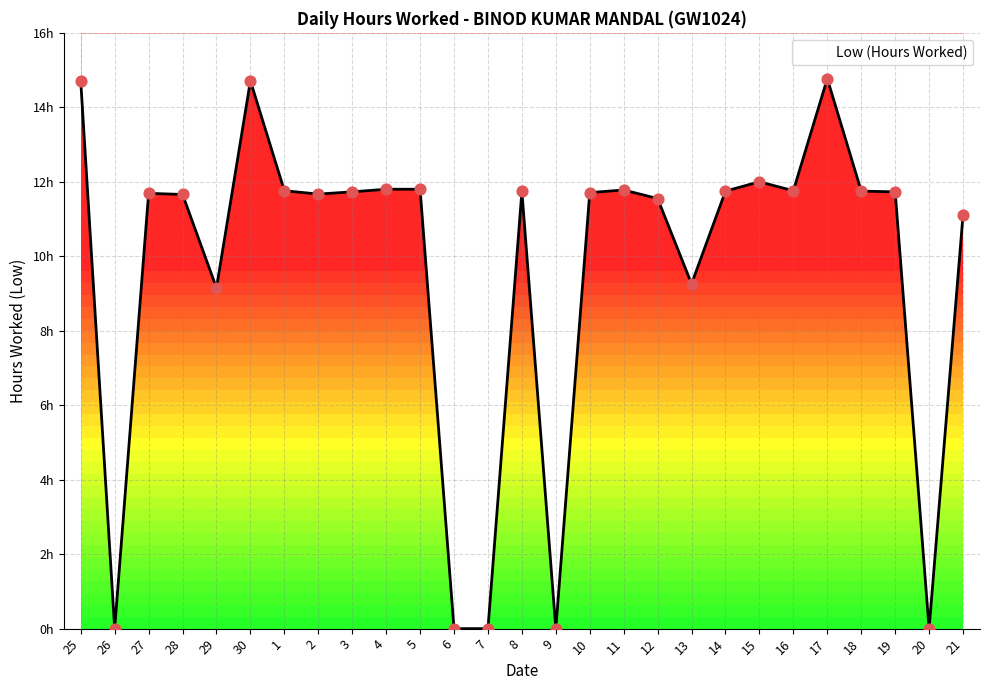

Approximately how many times larger is the value at 14 compared to 8?

1.0